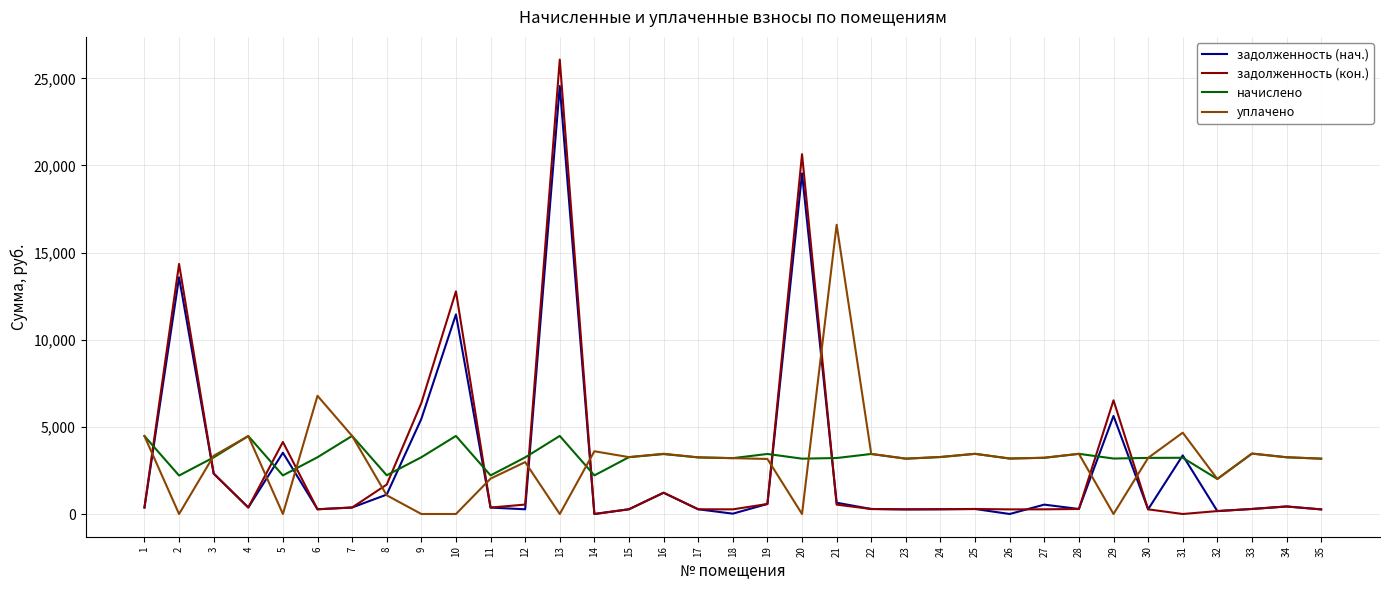

What value does the начислено series have at 22?

3445.3